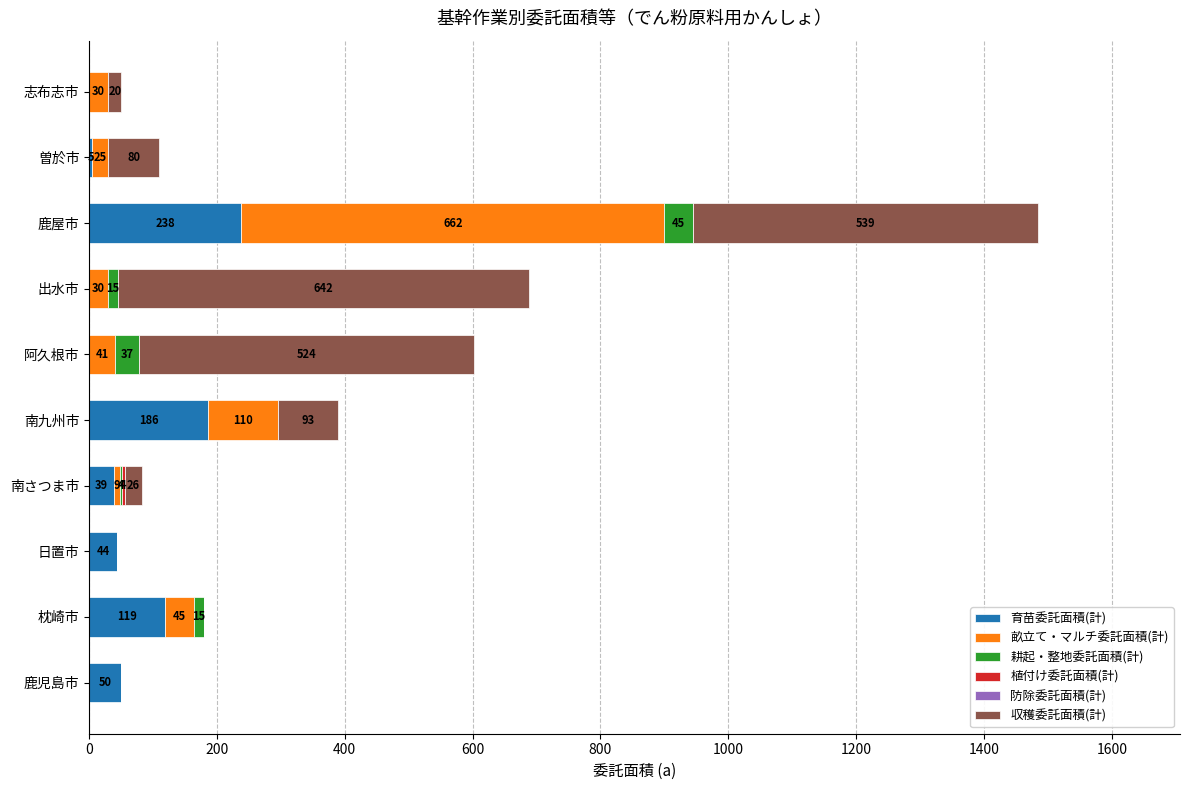

What is the approximate value of 育苗委託面積(計) at 鹿屋市?

238.0